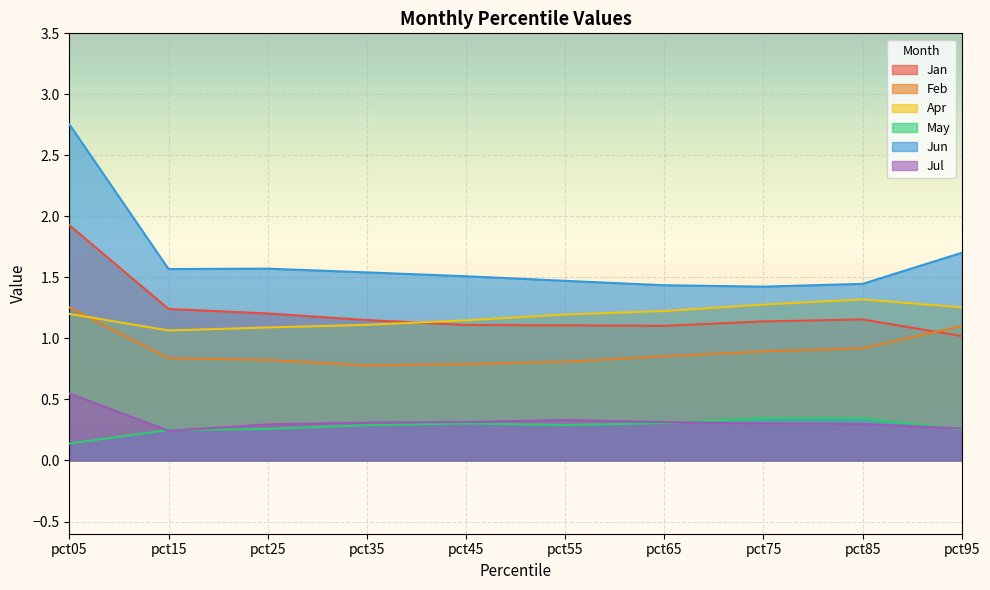

Which category has the highest value across all series?

pct05